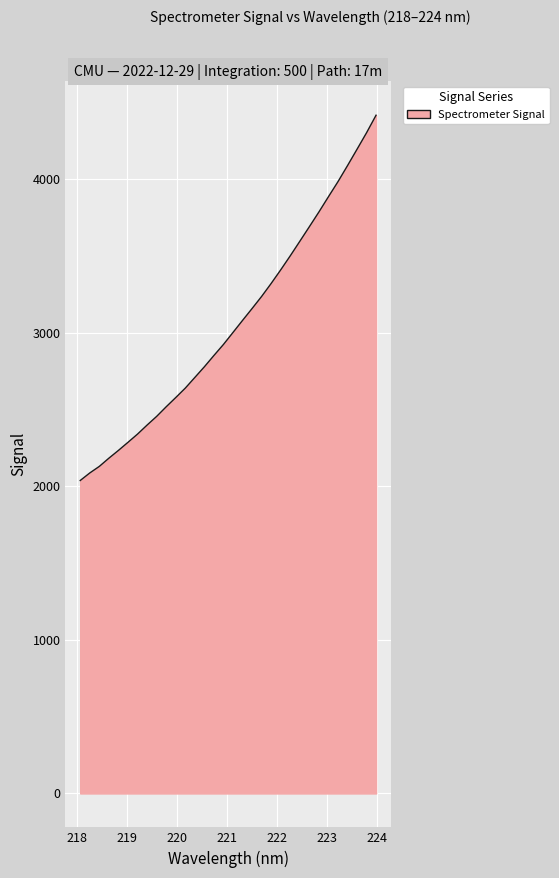

What is the difference between the maximum and minimum values?

2379.1